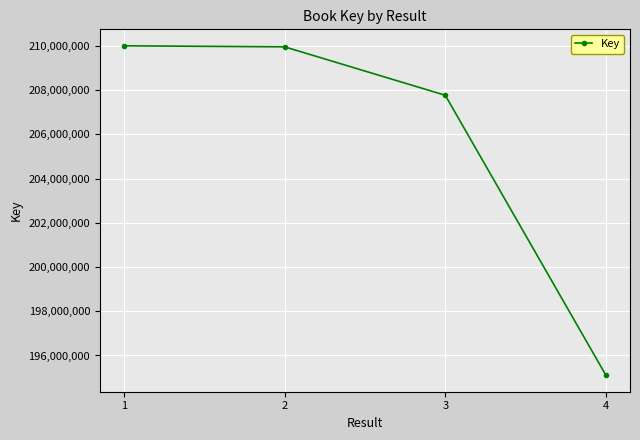

What value does the data have at 1, to the nearest 10?

210004270